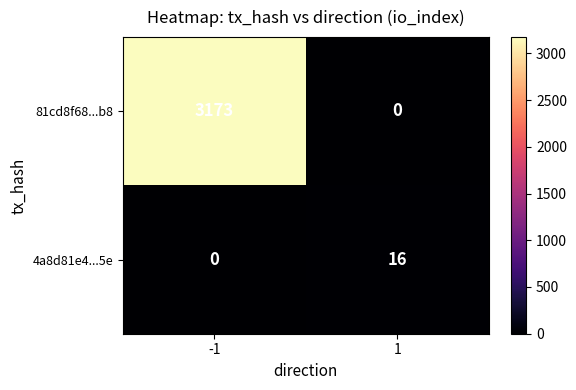

What is the greatest value displayed?

3173